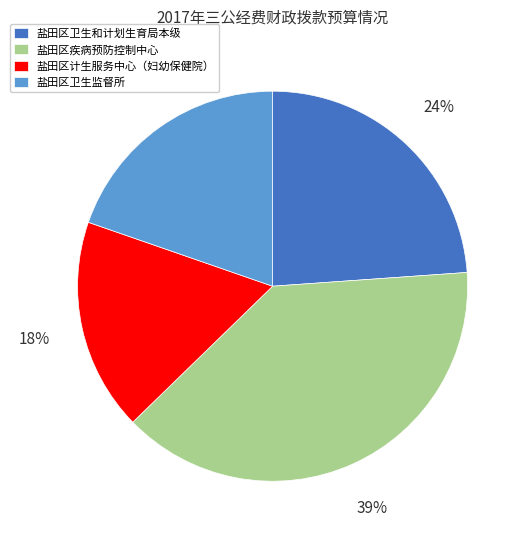

Does 盐田区卫生监督所 account for over 50% of the chart?

No